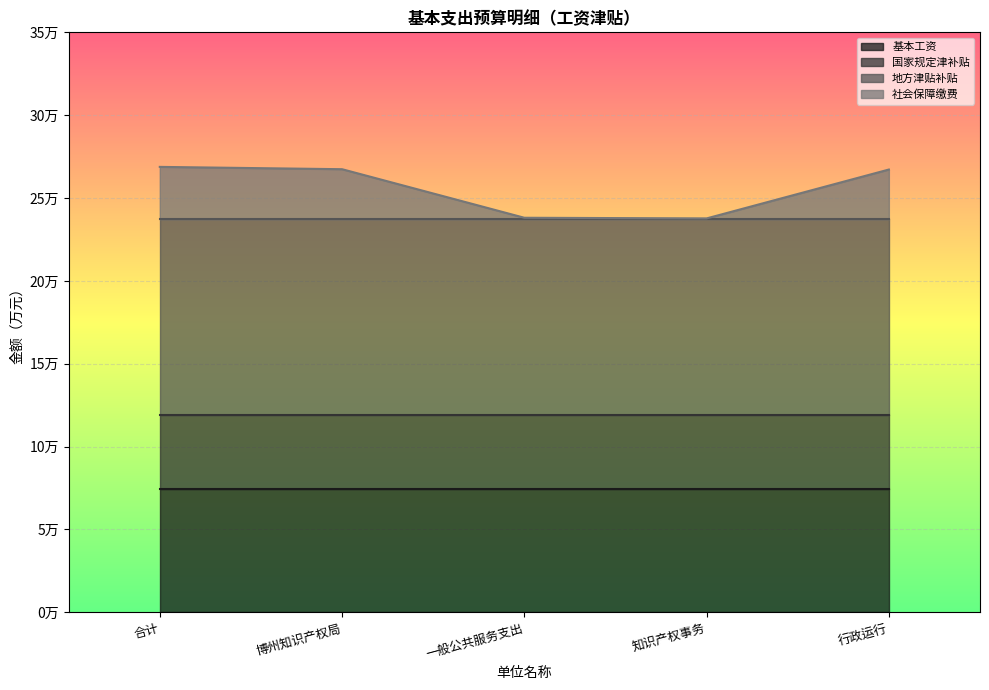

What are all the series names shown in the legend?

基本工资, 国家规定津补贴, 地方津贴补贴, 社会保障缴费